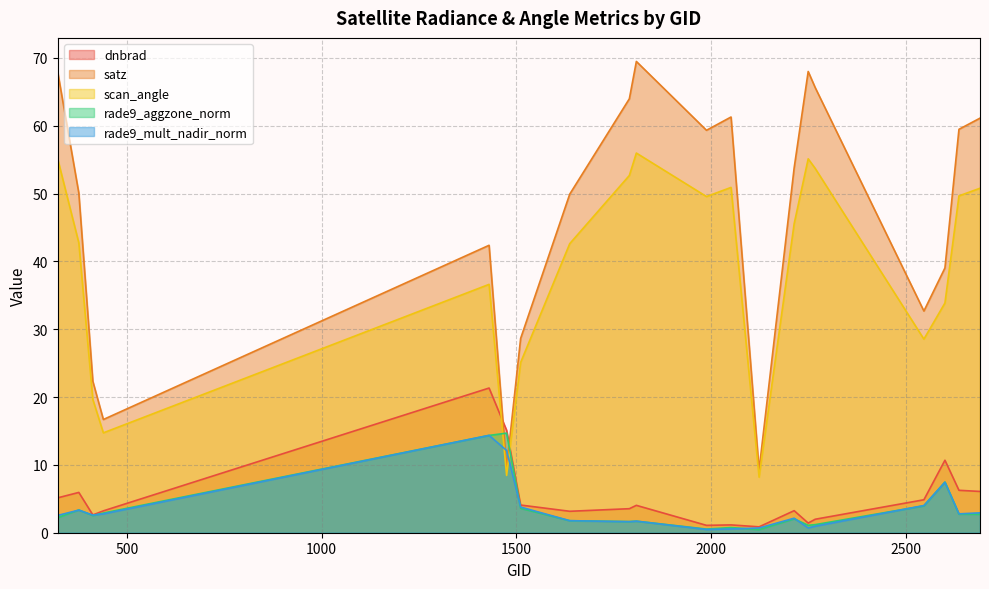

What is the minimum value shown in the chart?

0.5